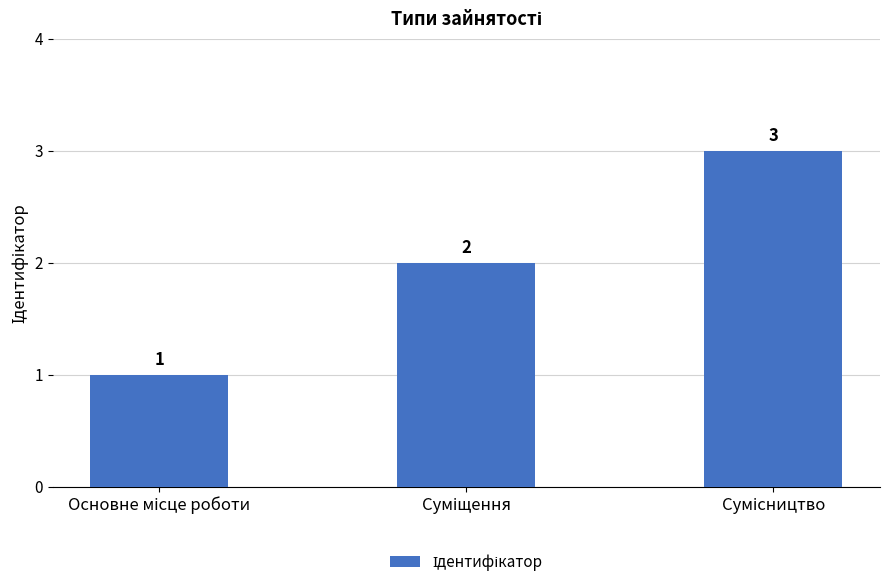

Are the bars grouped side by side (vs. stacked)?

No